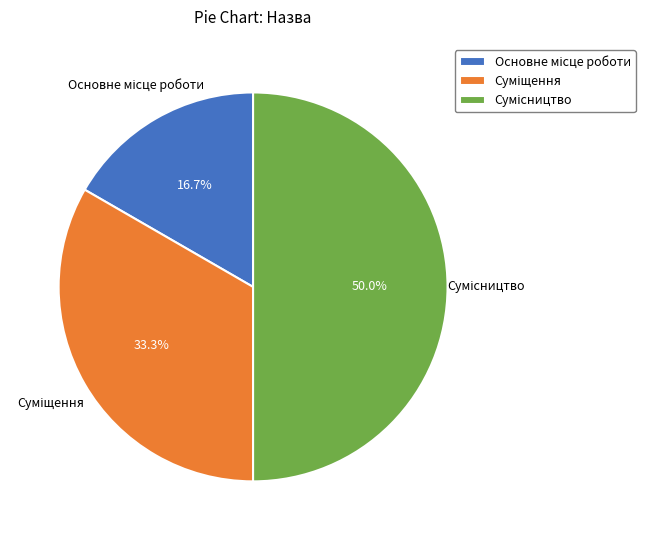

Which category has the biggest portion of the pie?

Сумісництво